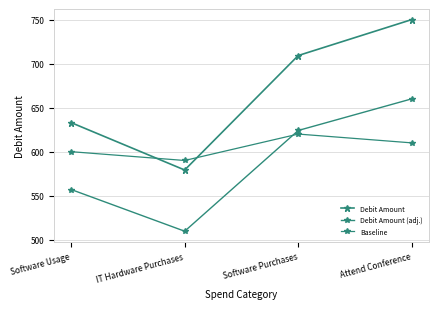

After their last crossing, which series has the higher values: Baseline or Debit Amount (adj.)?

Debit Amount (adj.)